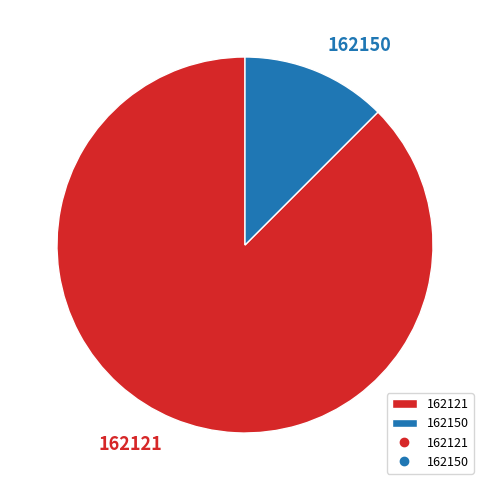

How many slices are in this pie chart?

2